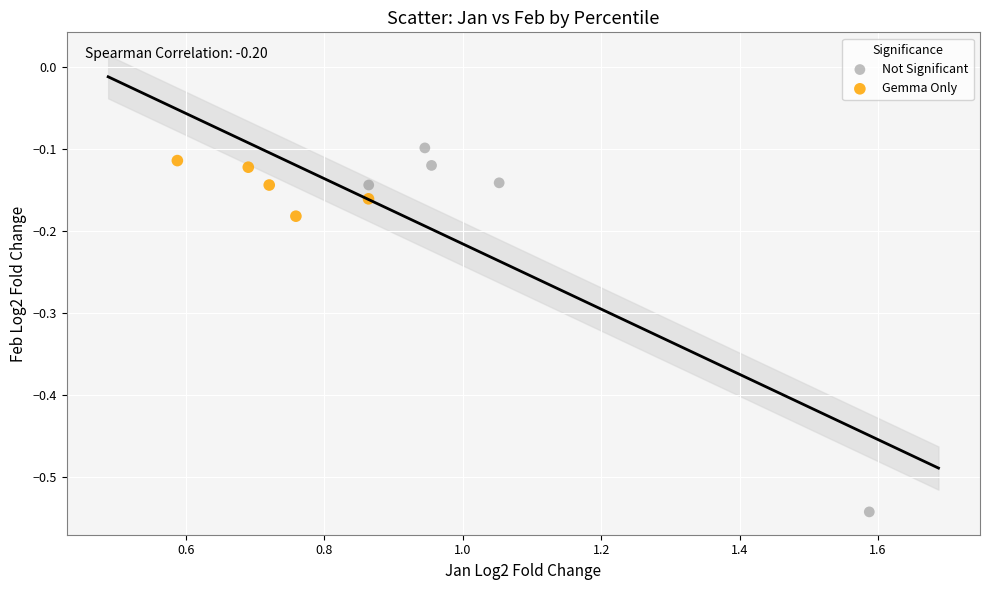

Which series has the widest spread of Y values?

Not Significant